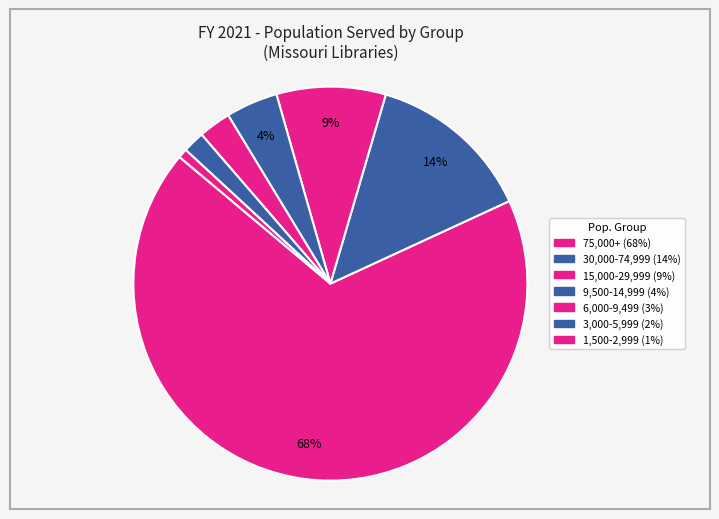

How many segments does this pie chart have?

7